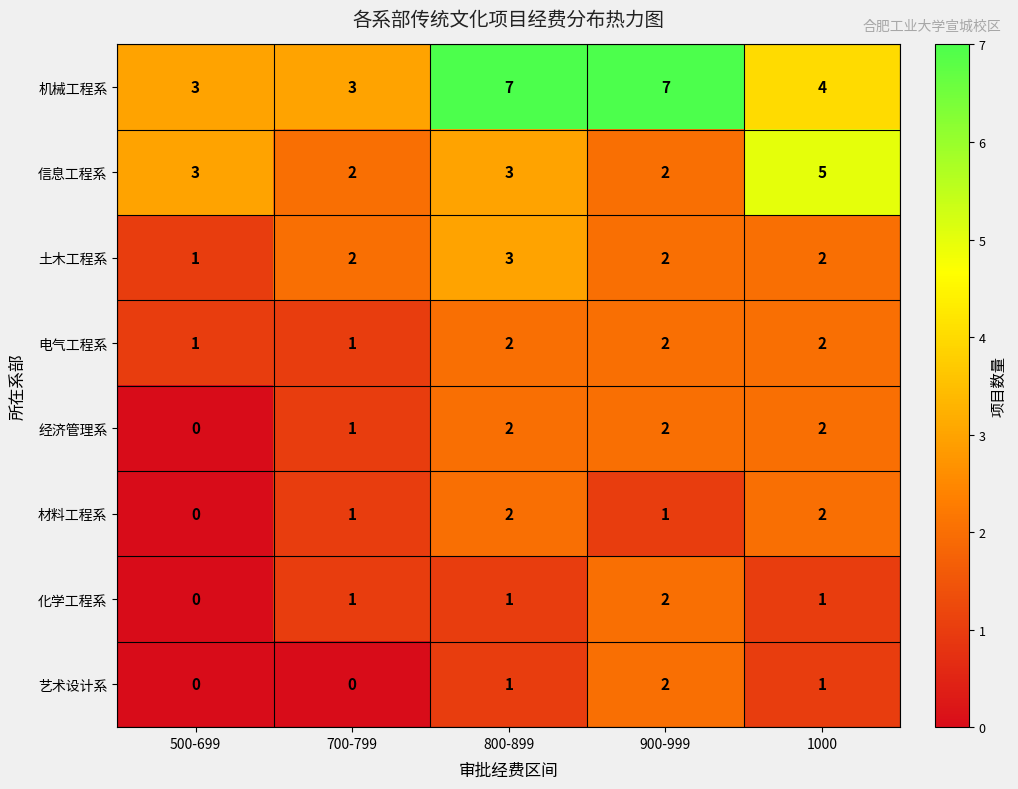

True or false: 材料工程系 has a value of 3 at 800-899.

False